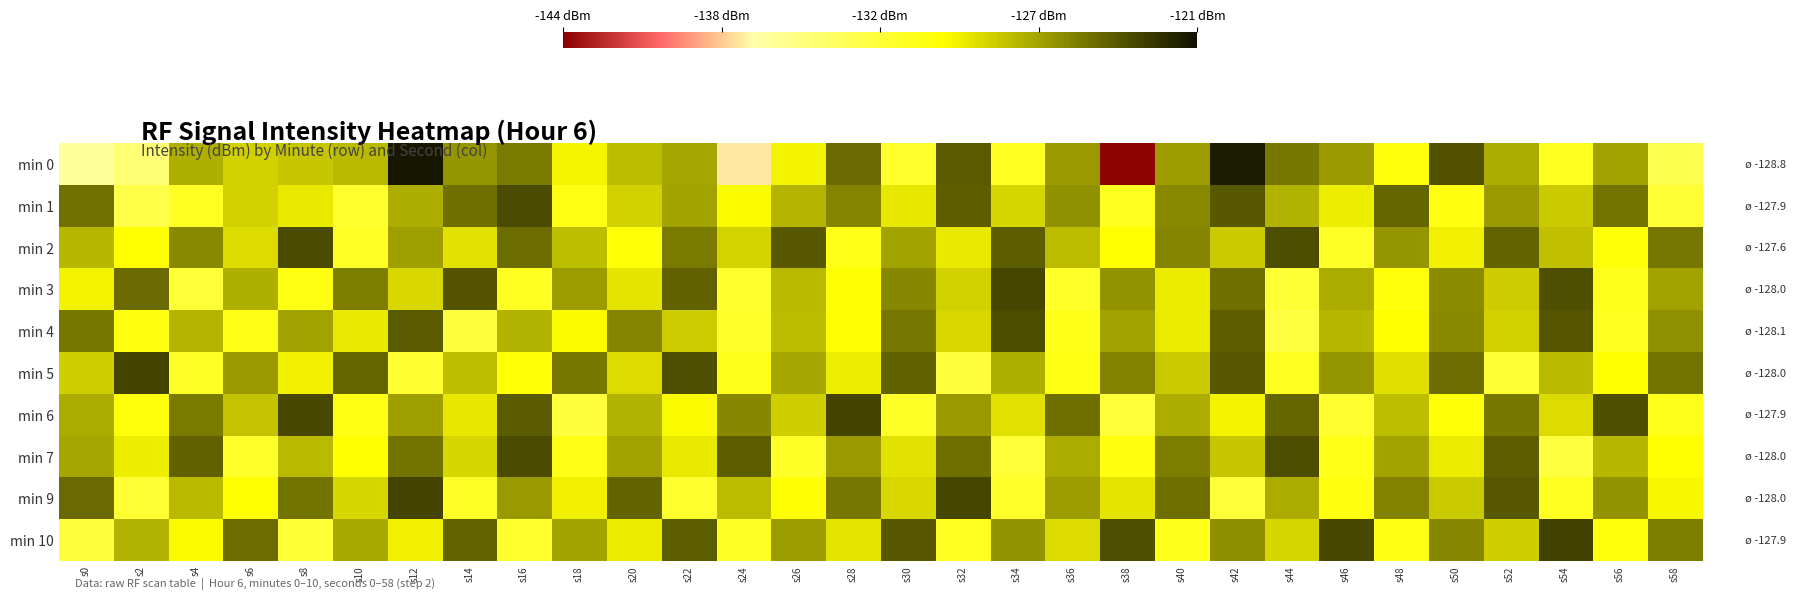

Count the number of data series in this chart.

10